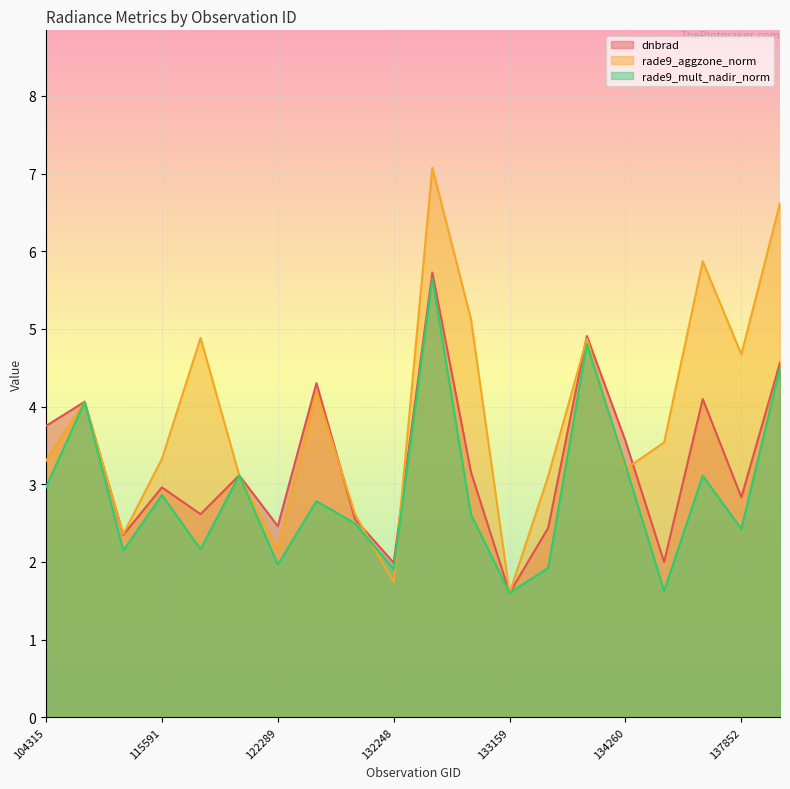

List the series in order of their peak value, lowest first.

rade9_mult_nadir_norm, dnbrad, rade9_aggzone_norm